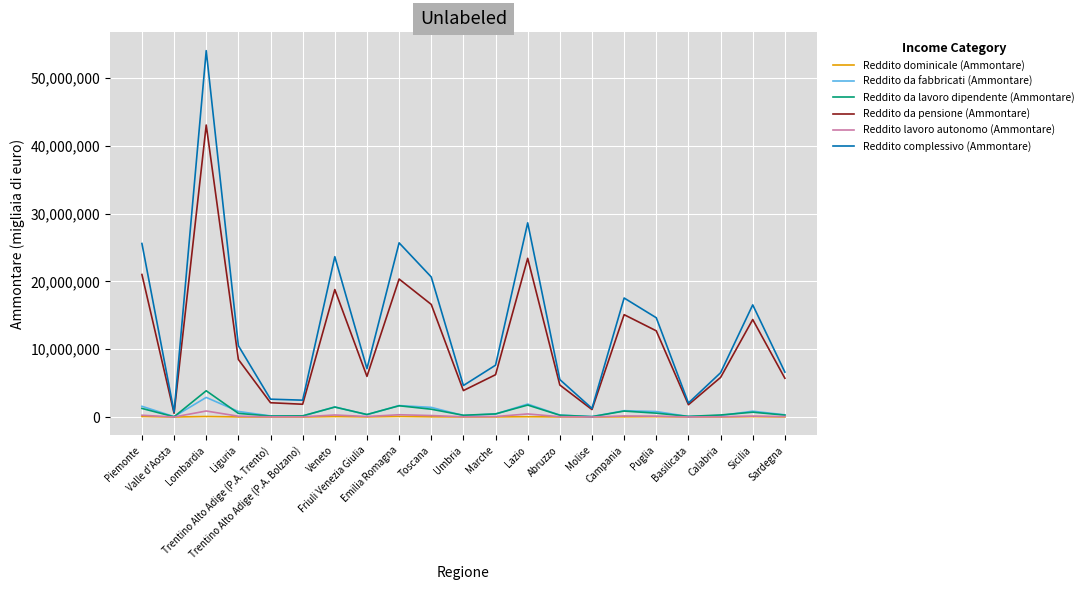

What is the spread (max minus min) of values at Campania?

17528497